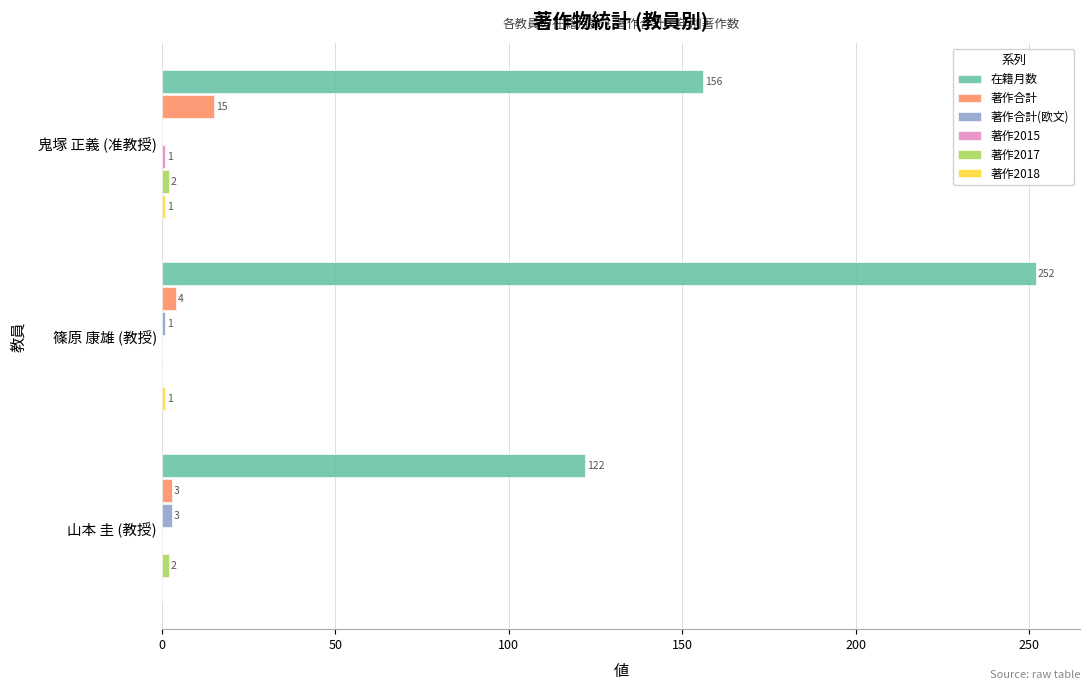

At which label is 著作合計 closest to 9?

篠原 康雄 (教授)